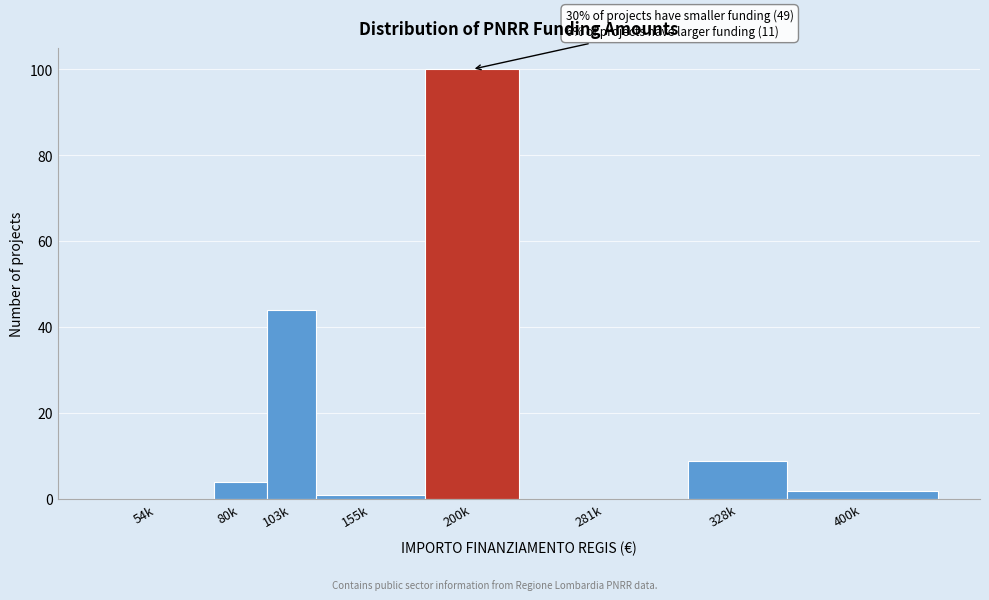

Reading right to left, transcribe all the data shown in this chart.

400k=2	328k=9	281k=0	200k=100	155k=1	103k=44	80k=4	54k=0